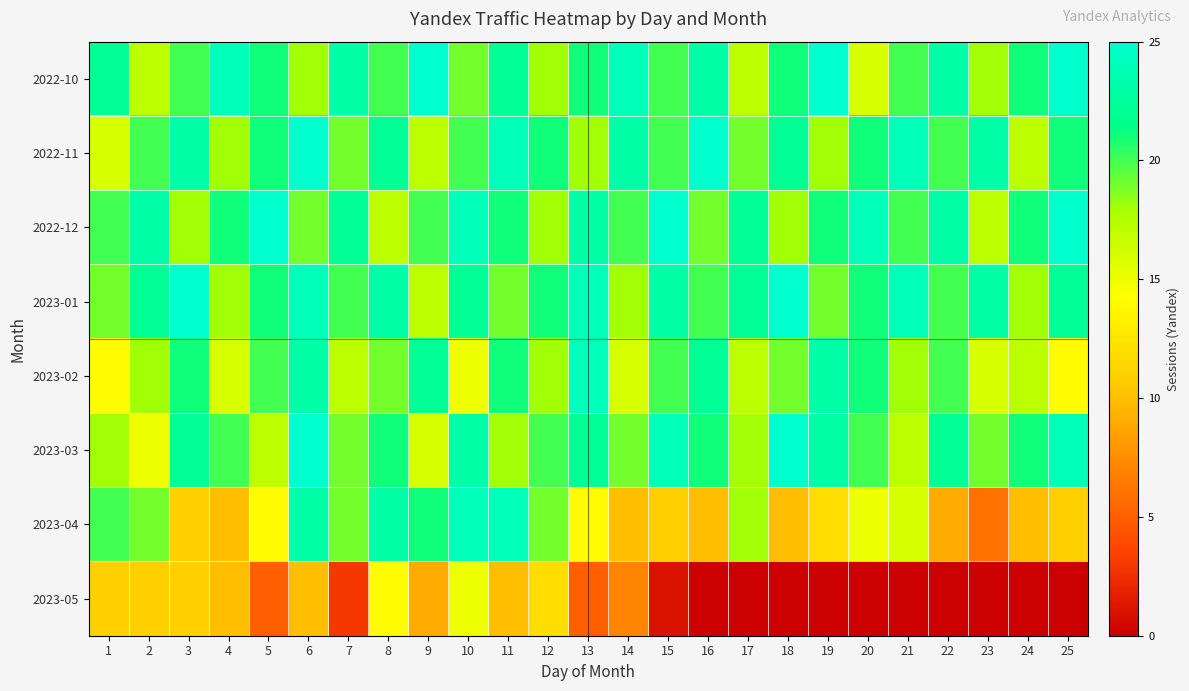

How many distinct data groups are displayed?

8